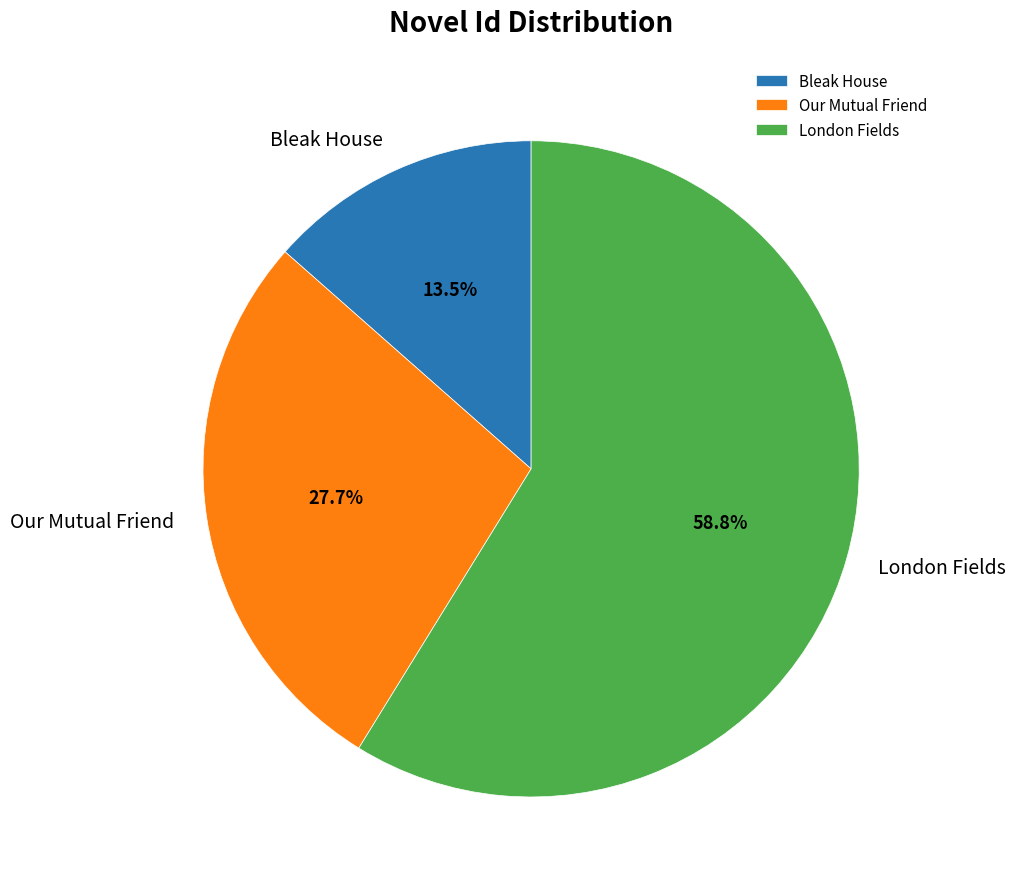

Is it true that London Fields is 59% of the pie?

True